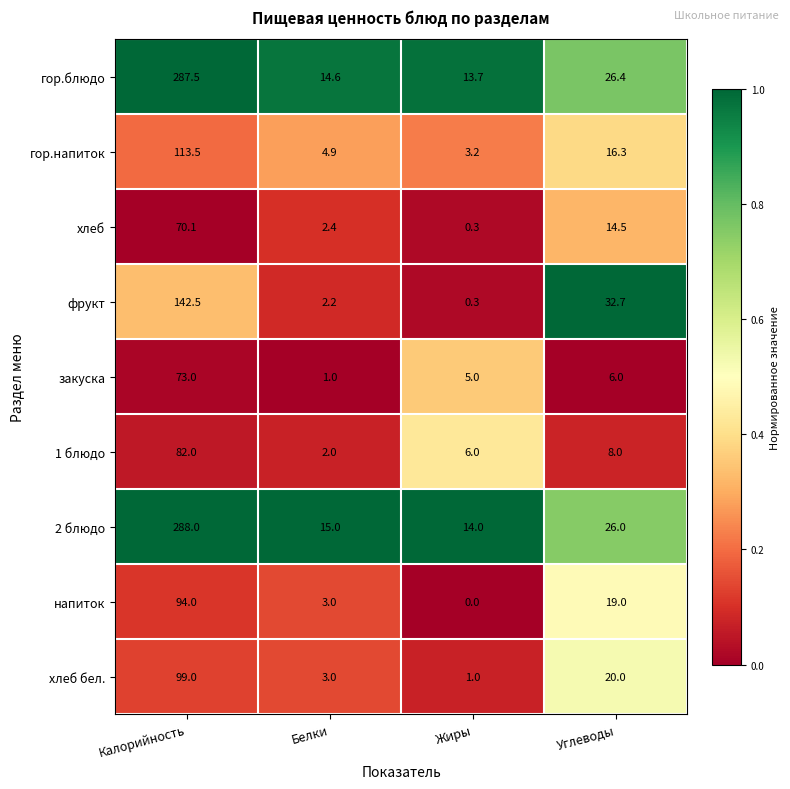

At which label is закуска closest to 37?

Углеводы